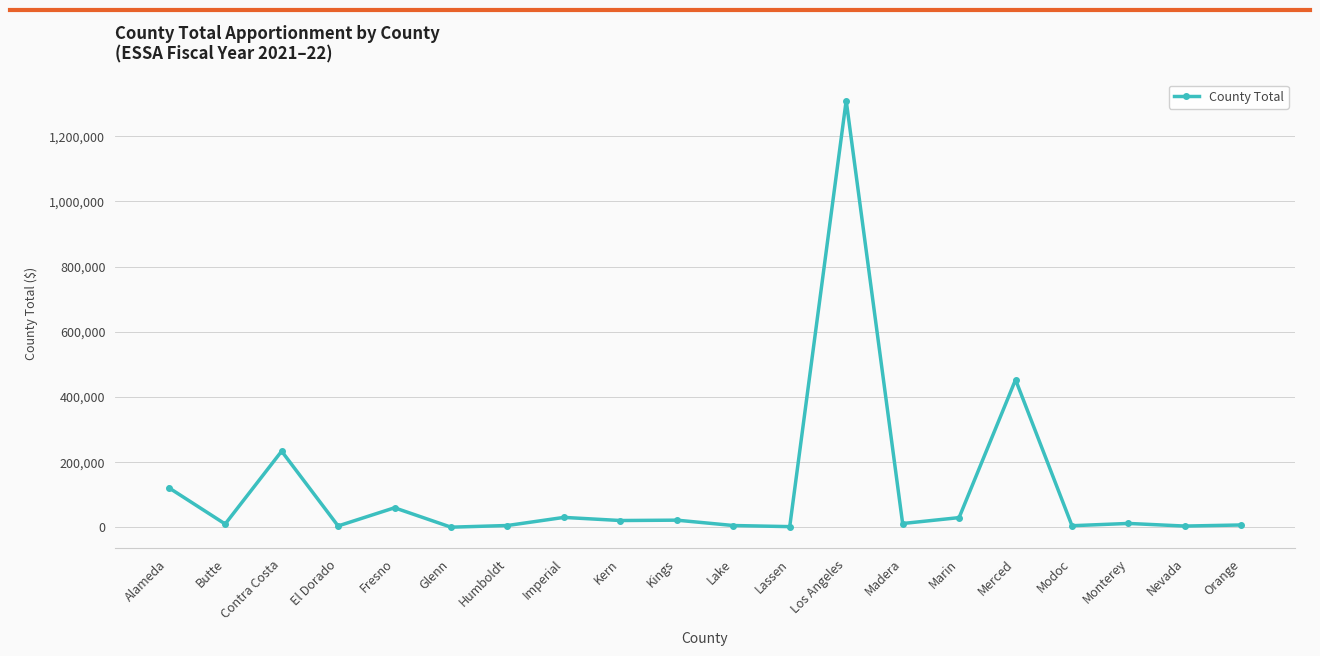

What is the difference between the maximum and minimum values?

1308454